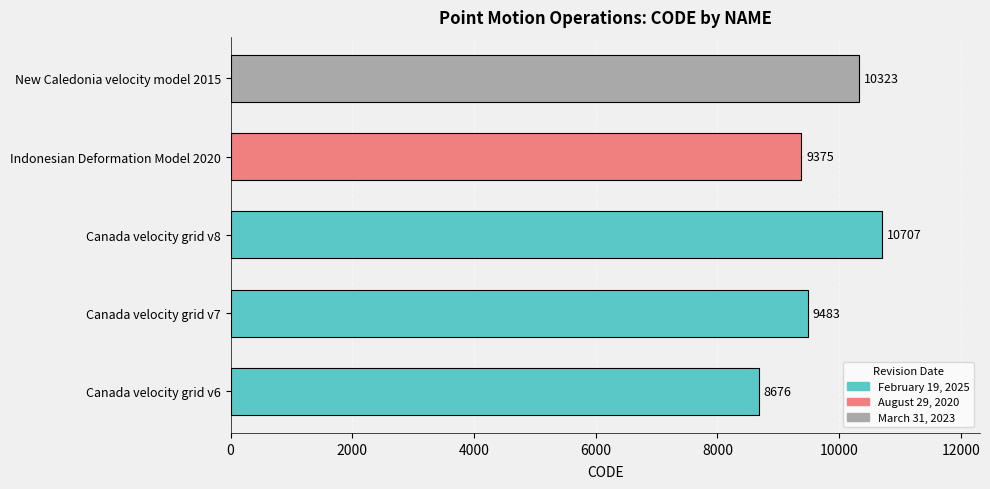

List the labels in order of value, largest first.

Canada velocity grid v8, New Caledonia velocity model 2015, Canada velocity grid v7, Indonesian Deformation Model 2020, Canada velocity grid v6